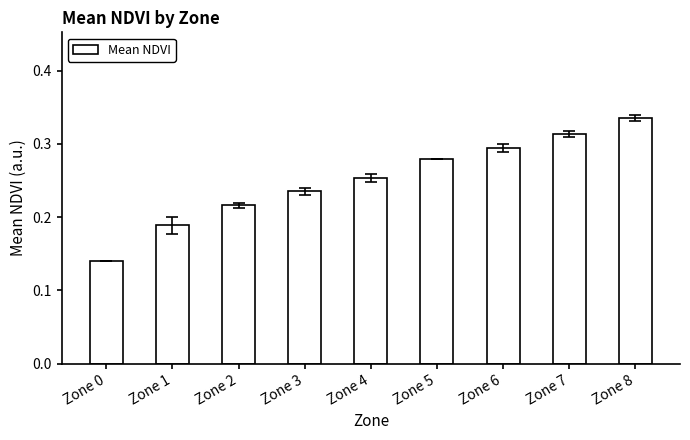

The chart shows a value of 0.4 at Zone 3. True or false?

False